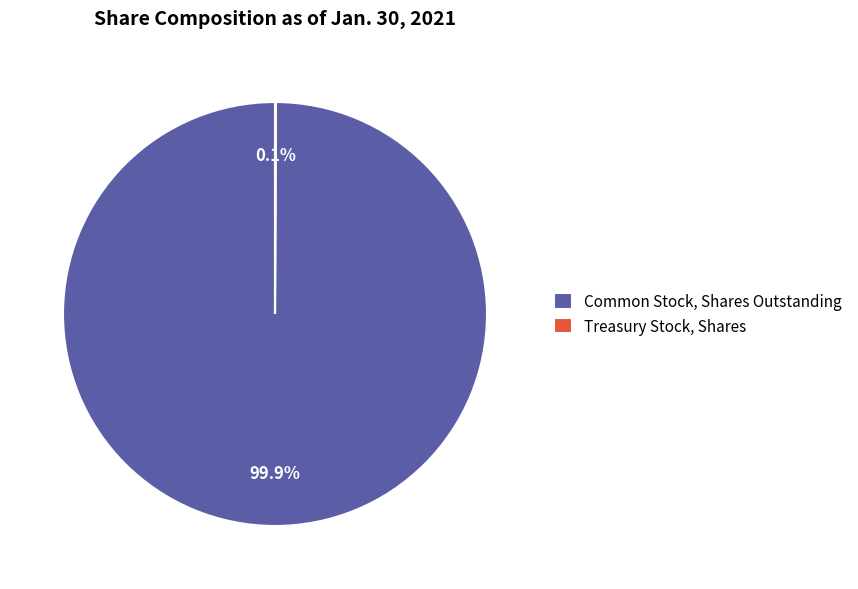

Which category accounts for the majority?

Common Stock, Shares Outstanding